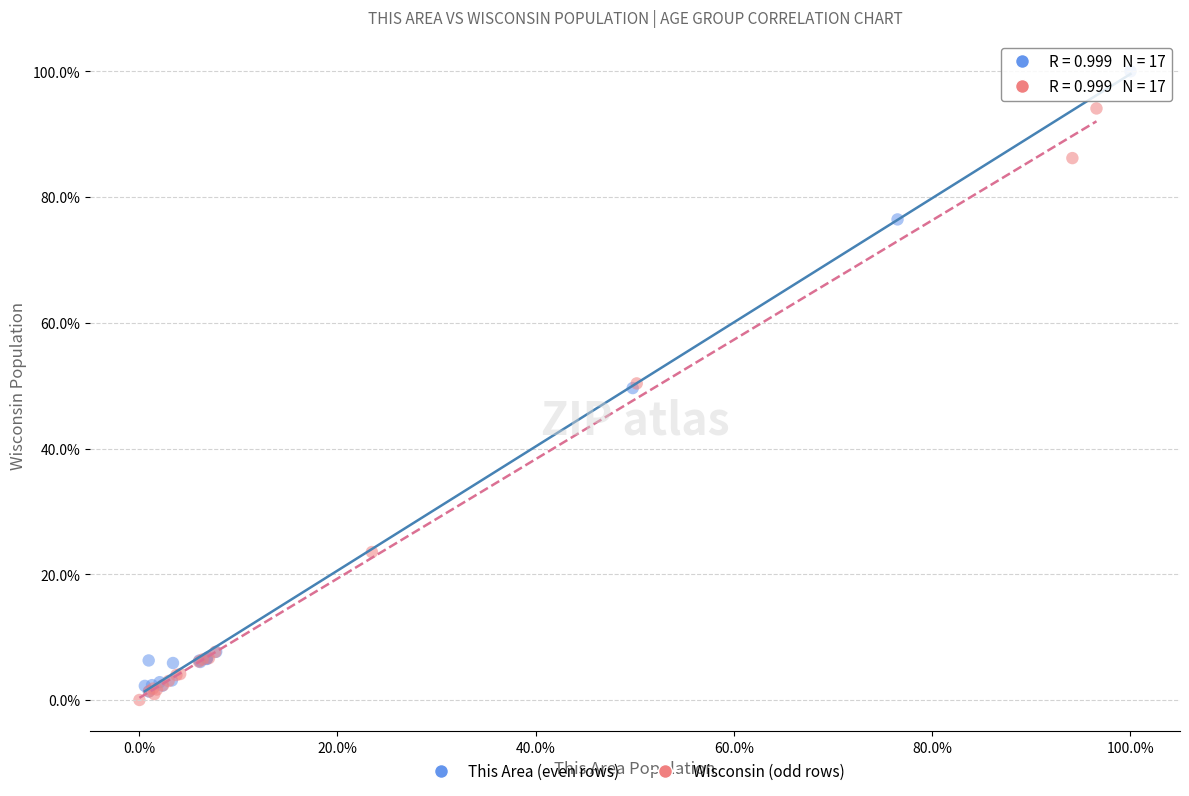

Which series contains the highest Y value?

This Area (even rows)